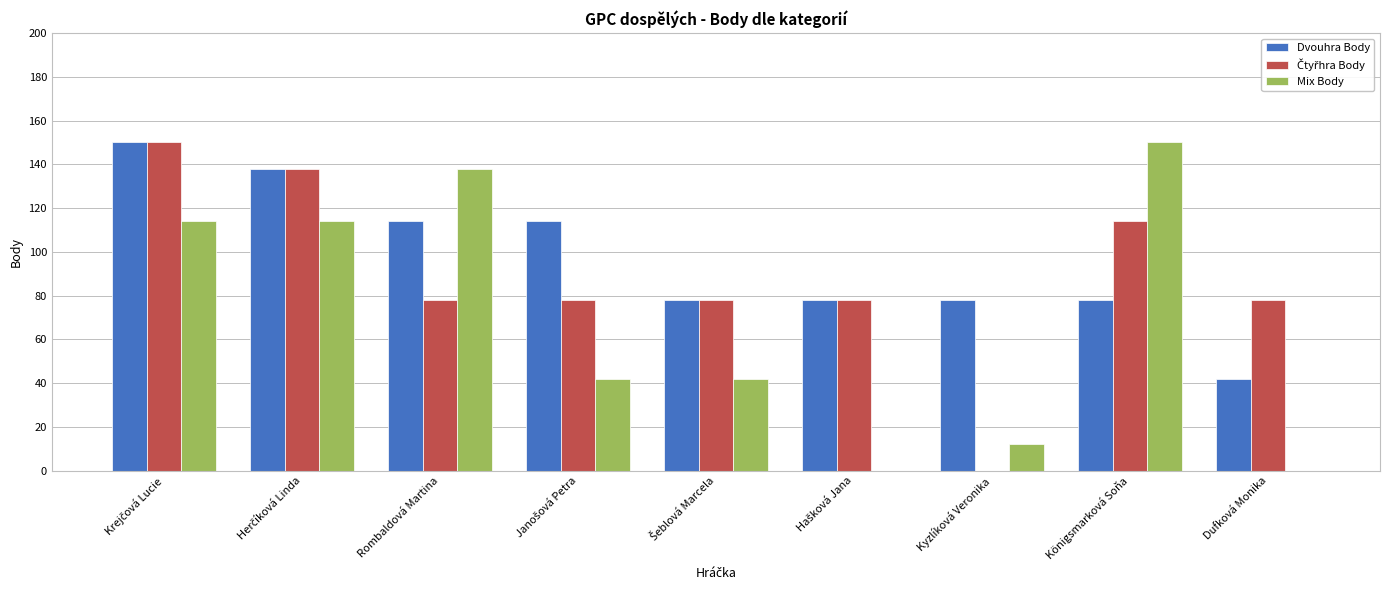

How many groups of bars are there?

9